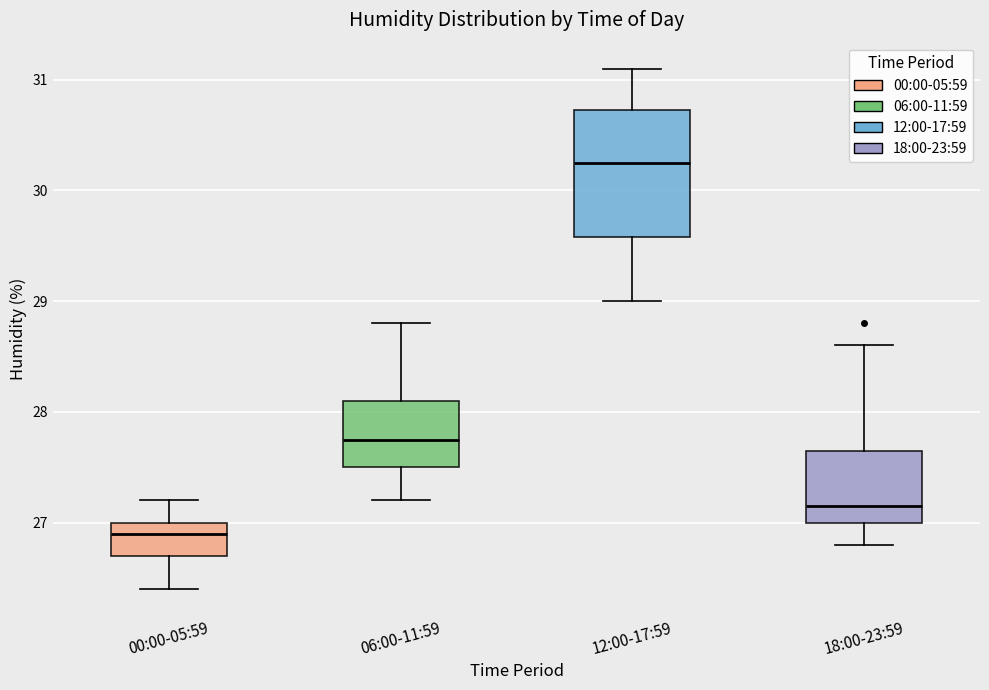

Which box has the lowest median line?

00:00-05:59